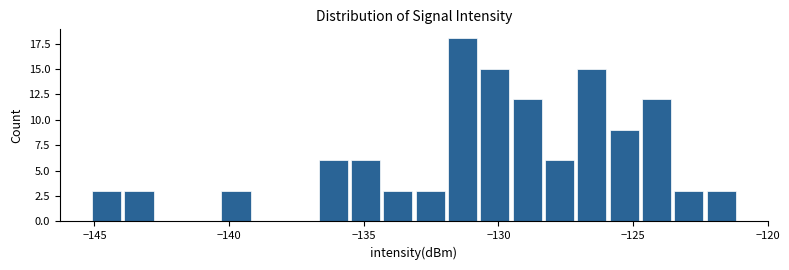

Read against the x-axis, roughly where is the centre of the tallest bar?

-131.5